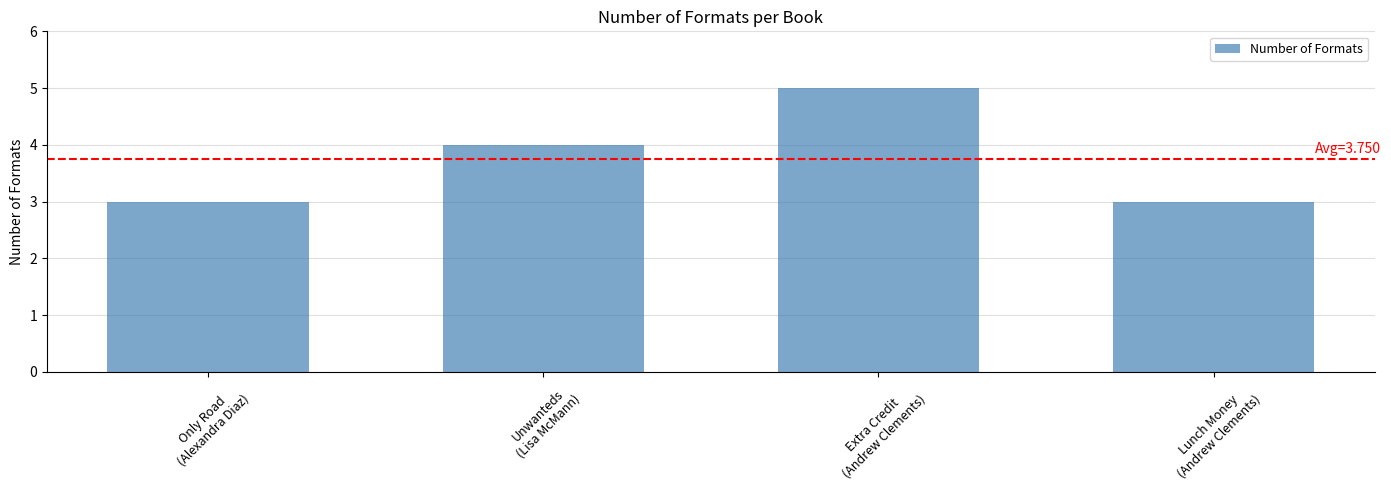

What is the minimum value shown in the chart?

3